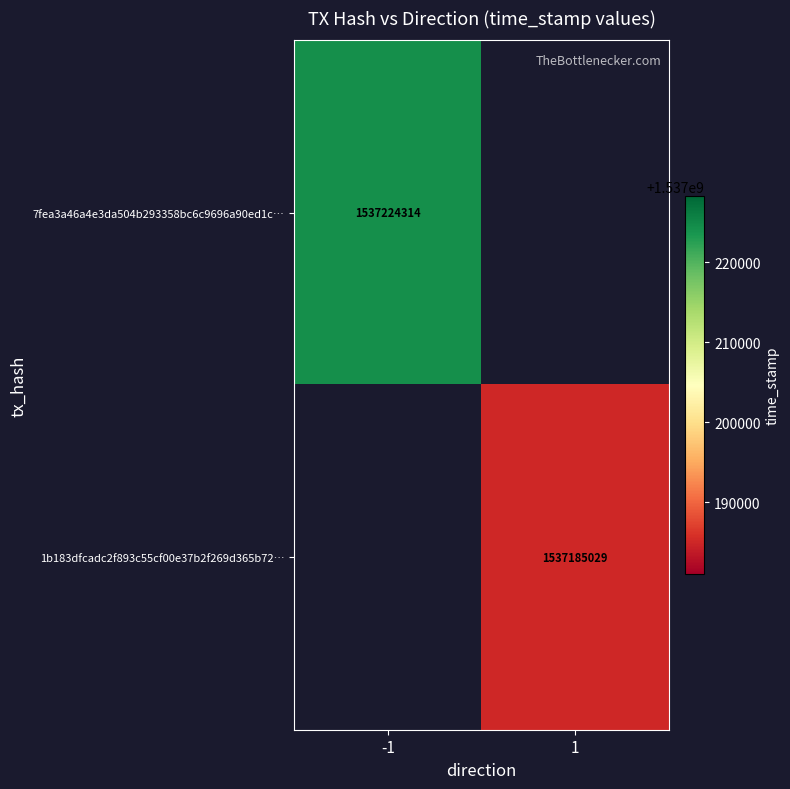

What is the maximum value shown in the chart?

1537224314.0